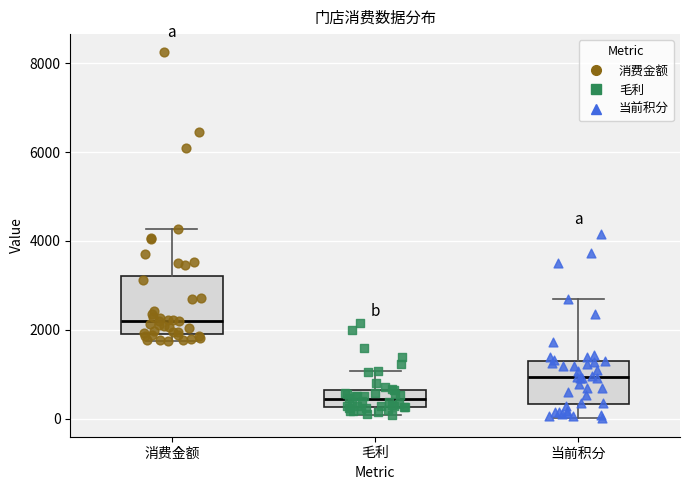

Where is the upper edge of the box for 毛利 on the y-axis? The values are not printed on the chart, so give them approximately, as read against the axis.

600